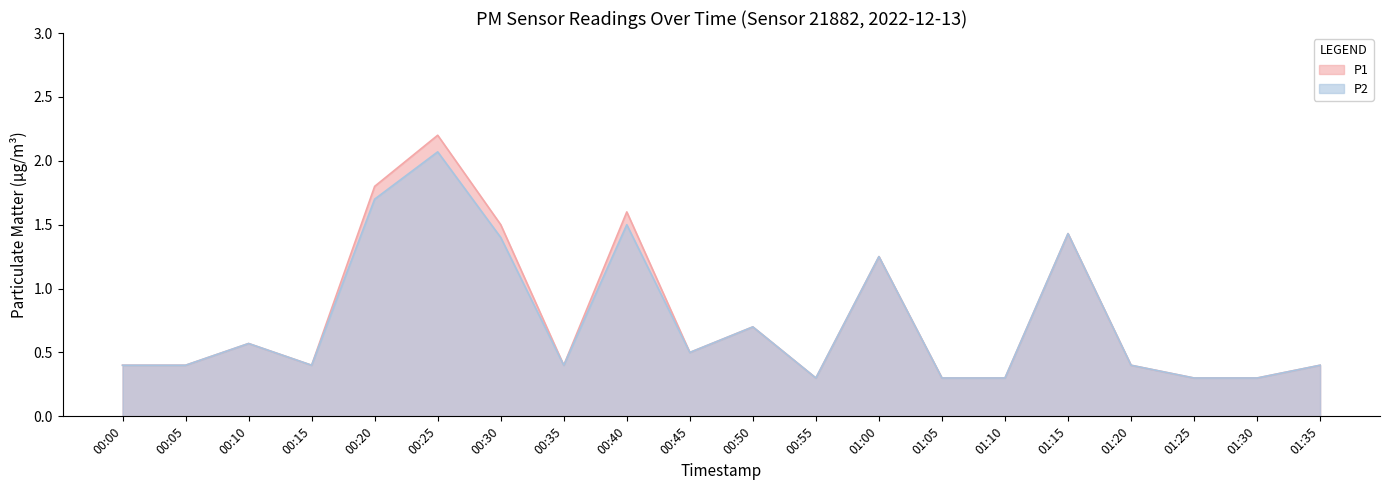

What is the label of the 3rd point from the left?

00:10